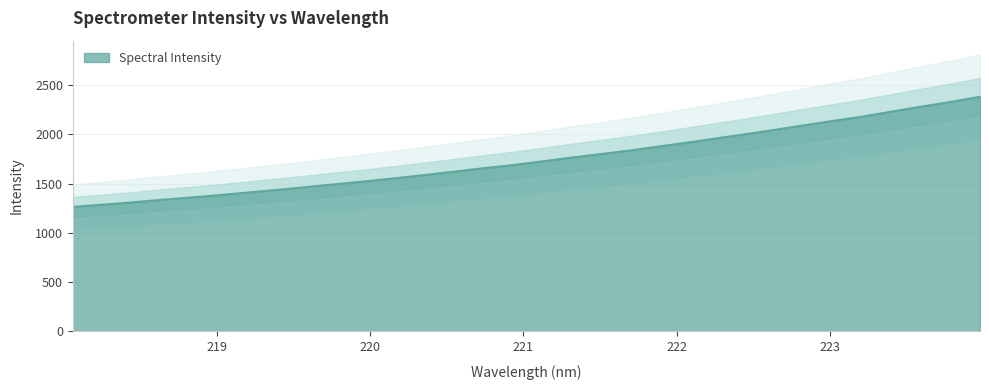

Which has a higher value, 221.6902 or 222.4538?

222.4538